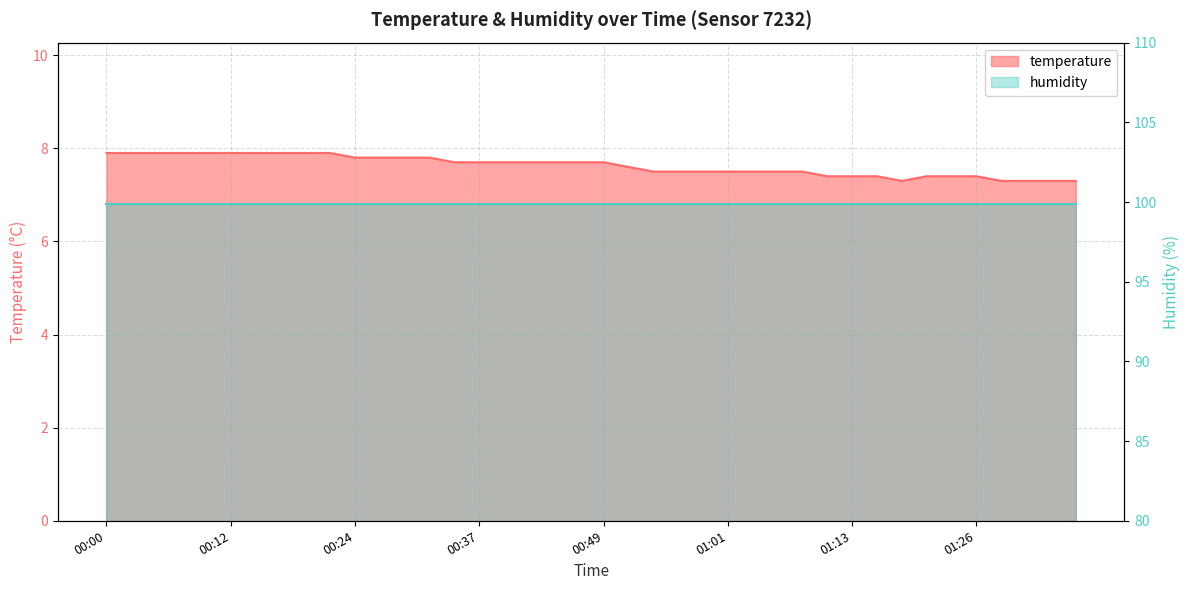

What is the label of the 26th point from the right?

00:34